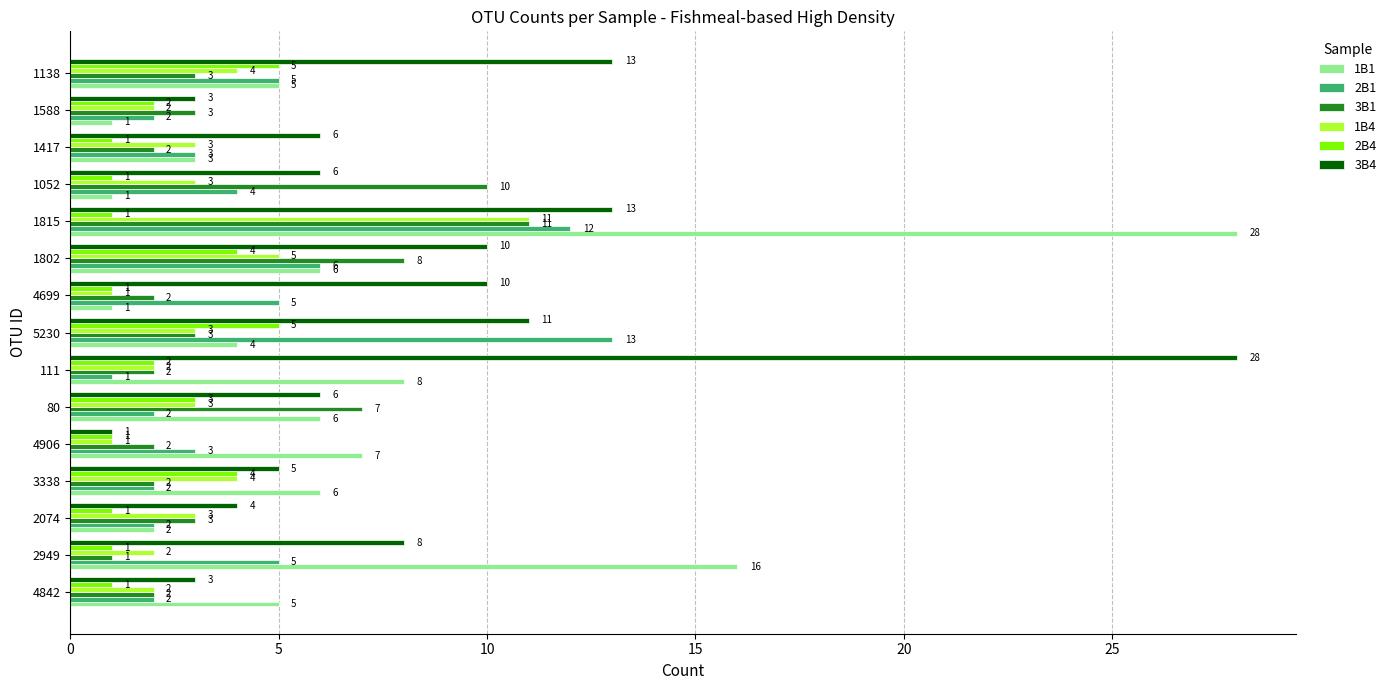

What is the difference between the maximum and second lowest values in the 1B1 series?

27